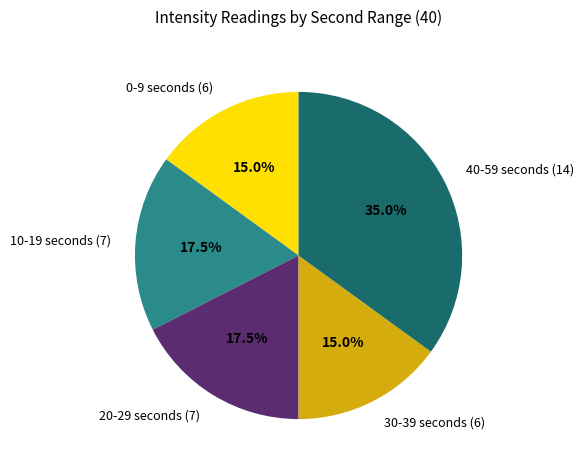

Does any single category account for the majority?

No